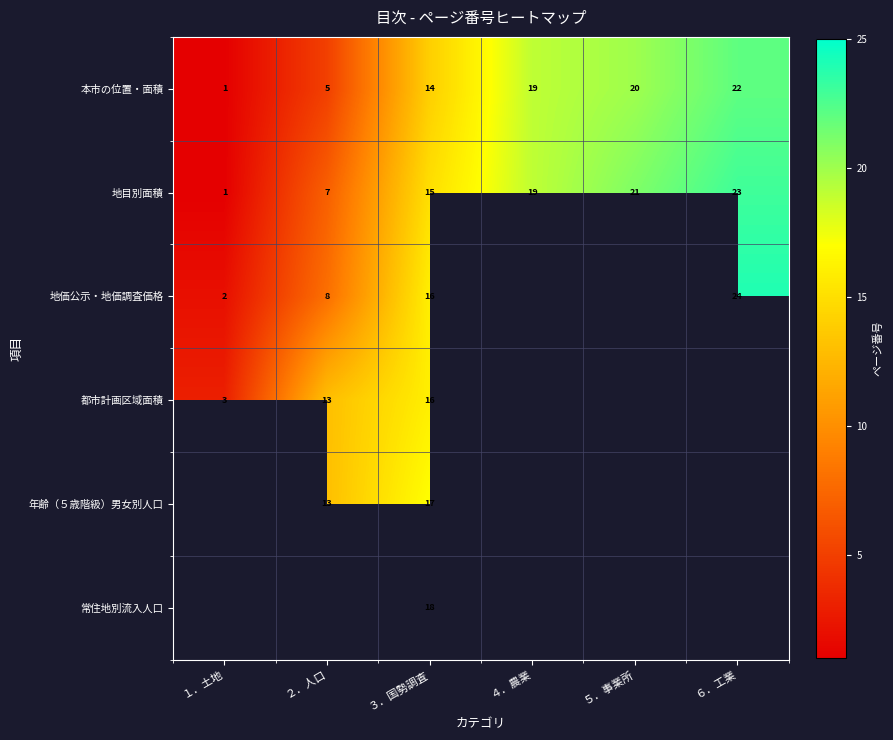

What is the maximum value shown in the chart?

24.0